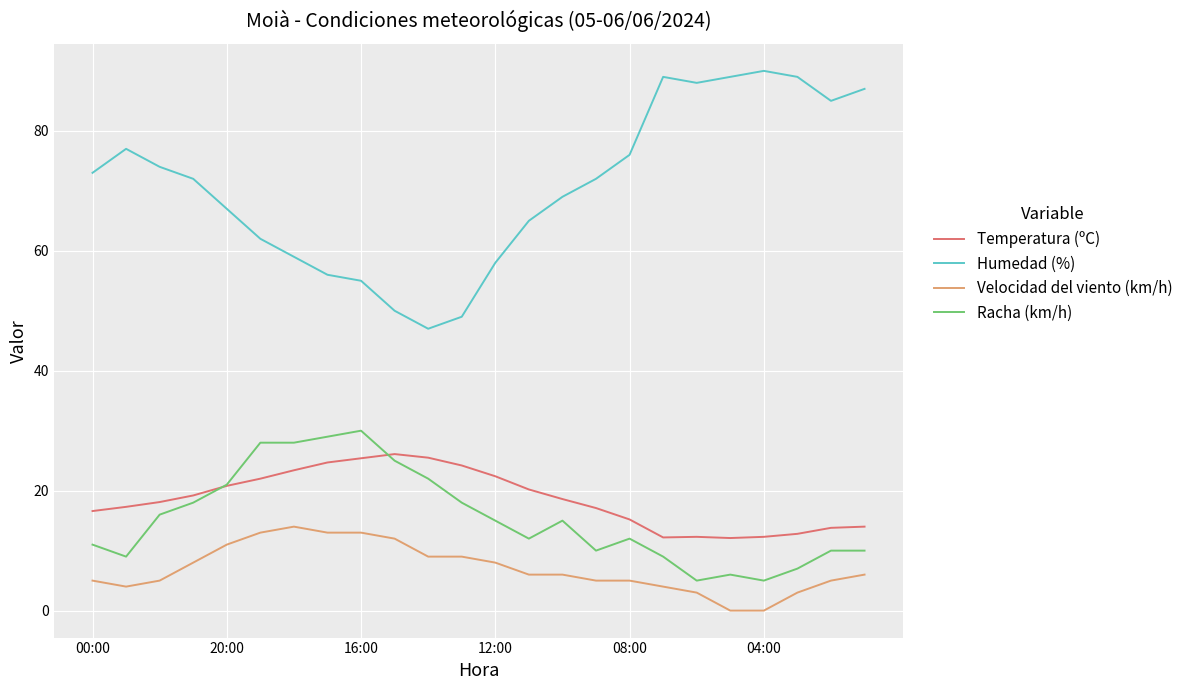

Which series has the largest total across all categories?

Humedad (%)